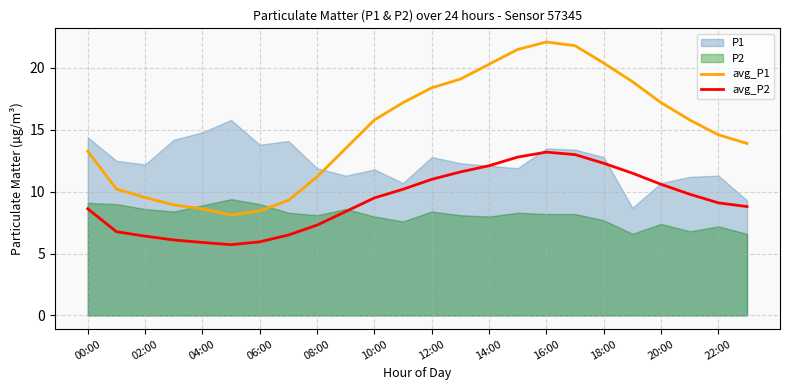

How many categories are shown in the chart?

24